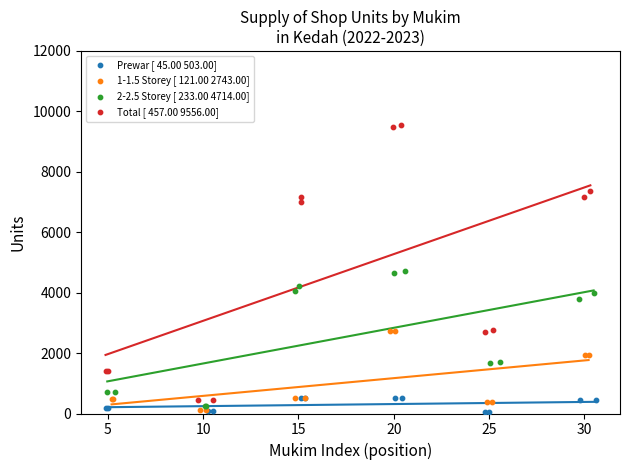

Which series has the widest spread of Y values?

Total [ 457.00 9556.00]